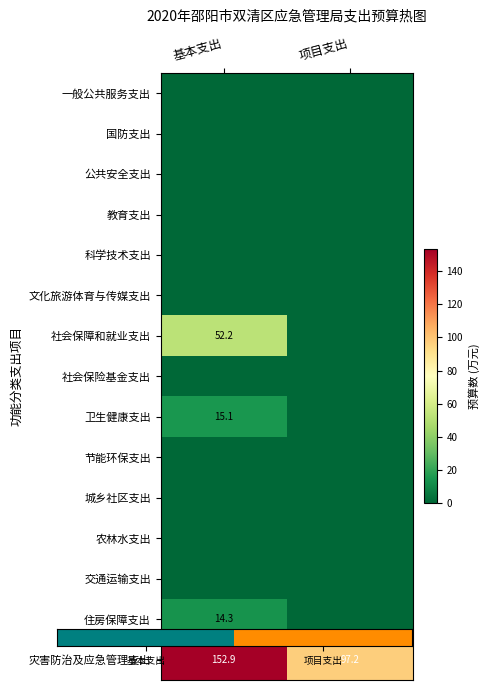

True or false: 卫生健康支出 has a value of 5.1 at 基本支出.

False